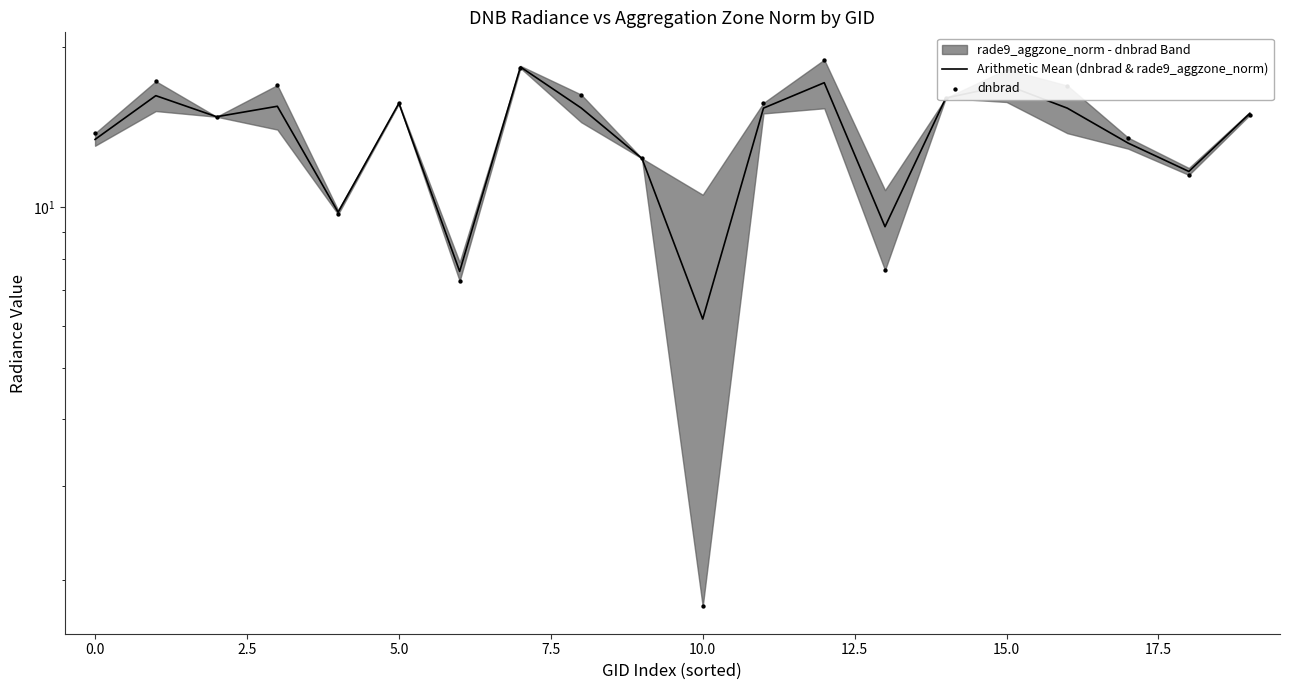

Is the value of Arithmetic Mean (dnbrad & rade9_aggzone_norm) at 15 greater than the value of dnbrad at 15.0?

No